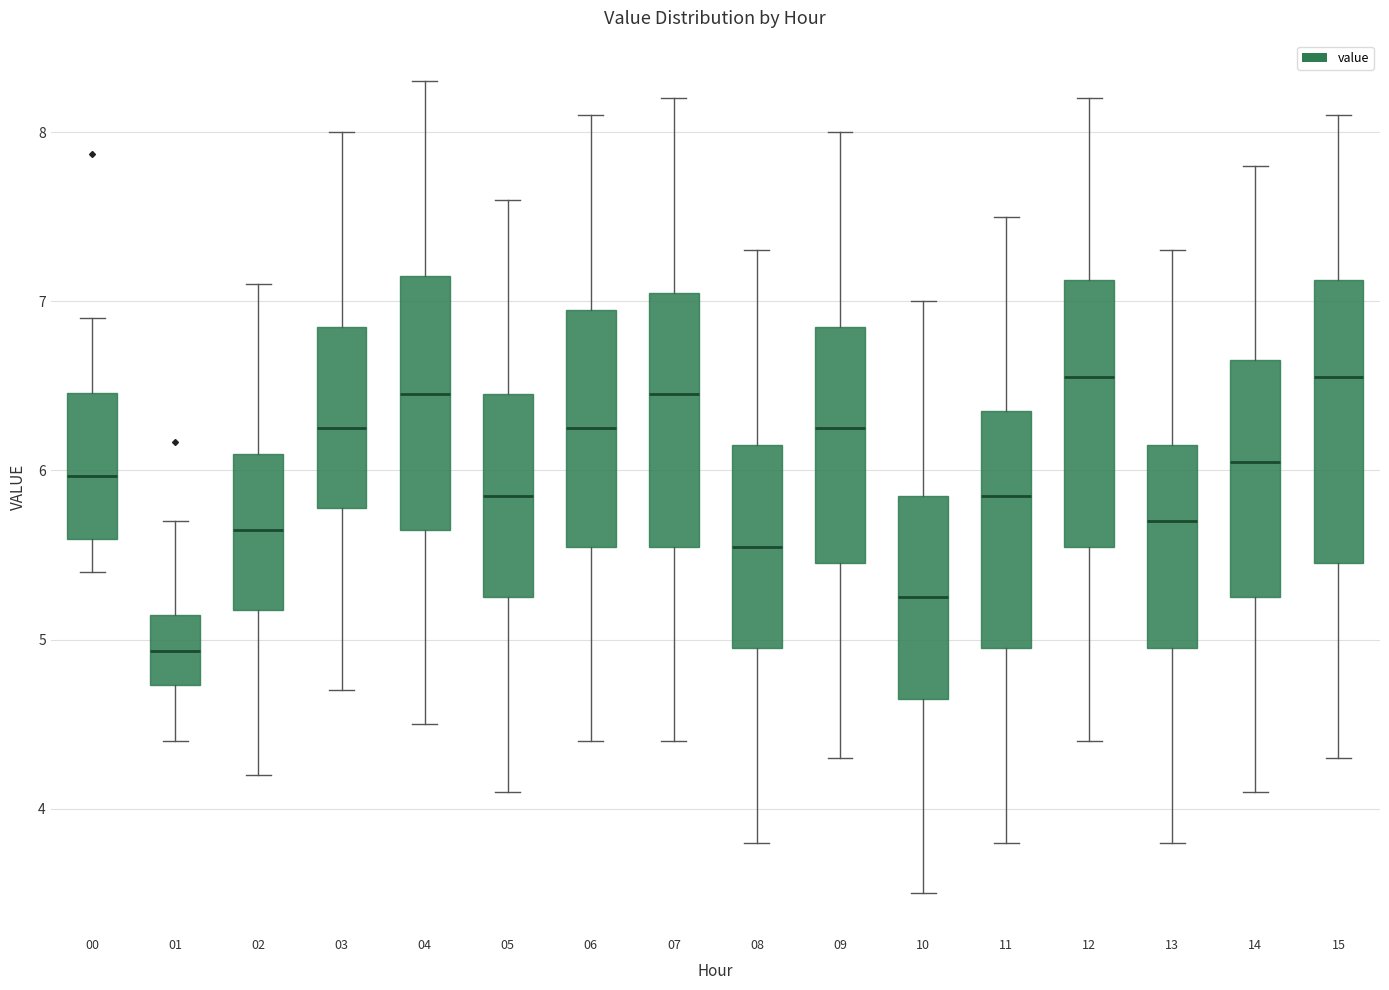

Reading left to right, transcribe this box plot: for each box, give where its median line is, the range the box spans, and where its two whiskers end, as read against the y-axis. The values are not printed on the chart, so give them approximately, as read against the axis.

00: median 6.0, box 5.6 to 6.5, whiskers 5.4 to 6.9
01: median 4.9, box 4.7 to 5.1, whiskers 4.4 to 5.7
02: median 5.7, box 5.2 to 6.1, whiskers 4.2 to 7.1
03: median 6.3, box 5.8 to 6.9, whiskers 4.7 to 8.0
04: median 6.5, box 5.7 to 7.2, whiskers 4.5 to 8.3
05: median 5.9, box 5.3 to 6.5, whiskers 4.1 to 7.6
06: median 6.3, box 5.6 to 7.0, whiskers 4.4 to 8.1
07: median 6.5, box 5.6 to 7.1, whiskers 4.4 to 8.2
08: median 5.6, box 5.0 to 6.2, whiskers 3.8 to 7.3
09: median 6.3, box 5.5 to 6.9, whiskers 4.3 to 8.0
10: median 5.3, box 4.7 to 5.9, whiskers 3.5 to 7.0
11: median 5.9, box 5.0 to 6.4, whiskers 3.8 to 7.5
12: median 6.6, box 5.6 to 7.1, whiskers 4.4 to 8.2
13: median 5.7, box 5.0 to 6.2, whiskers 3.8 to 7.3
14: median 6.1, box 5.3 to 6.7, whiskers 4.1 to 7.8
15: median 6.6, box 5.5 to 7.1, whiskers 4.3 to 8.1